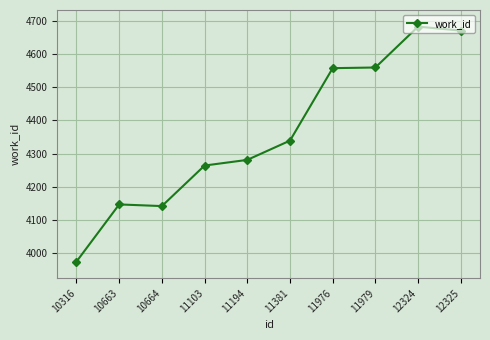

Which has a higher value, 11103 or 12325?

12325